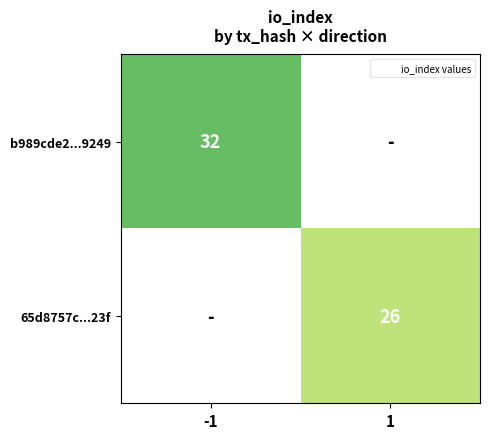

The value of b989cde2...9249 at -1 is 47. True or false?

False